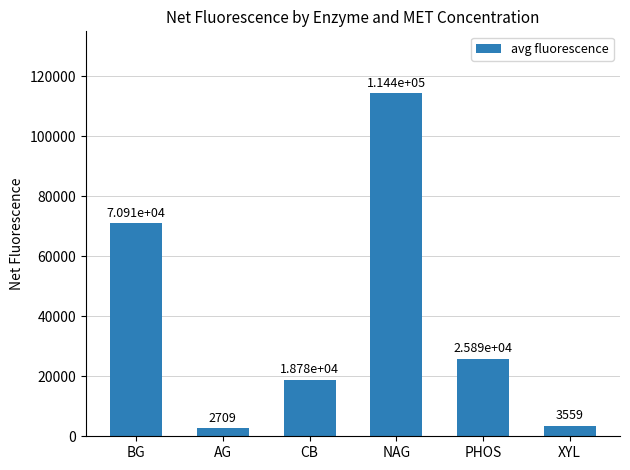

Reading left to right, what are all the values shown in this chart?

BG=70905.0	AG=2709.1	CB=18783.8	NAG=114357.1	PHOS=25893.8	XYL=3558.9